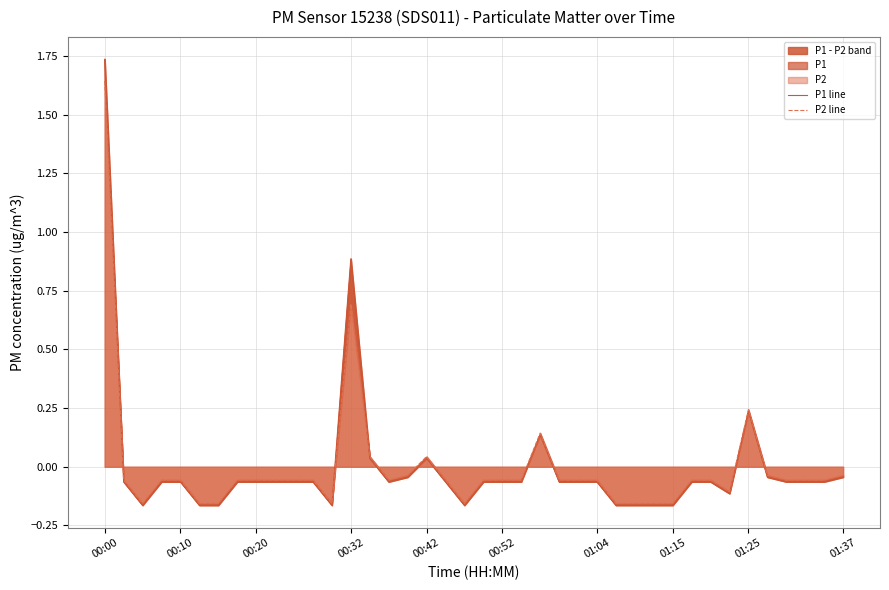

What is the total value across all series at 01:04?

-0.3